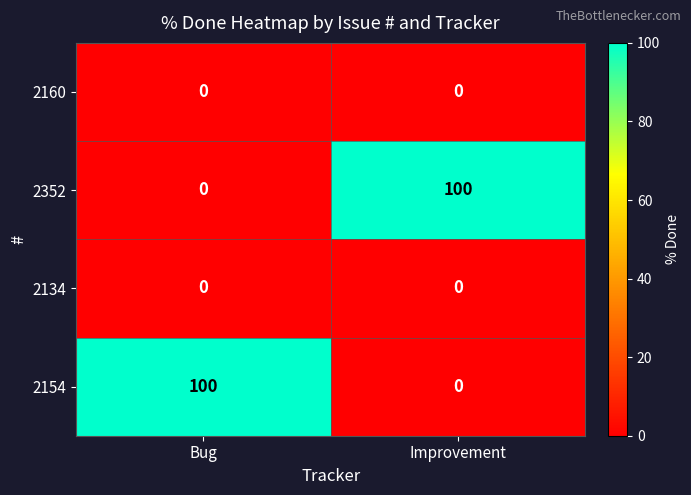

Reading left to right, extract all data points from this chart.

2160: 0	0
2352: 0	100
2134: 0	0
2154: 100	0